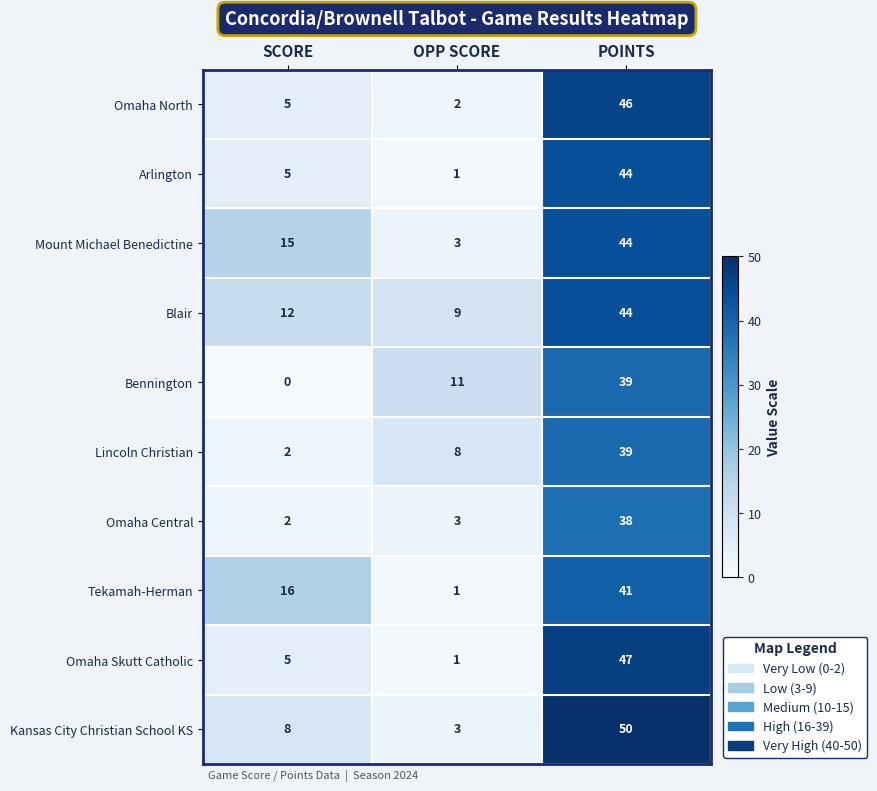

Rank the categories by Arlington value from lowest to highest.

OPP SCORE, SCORE, POINTS